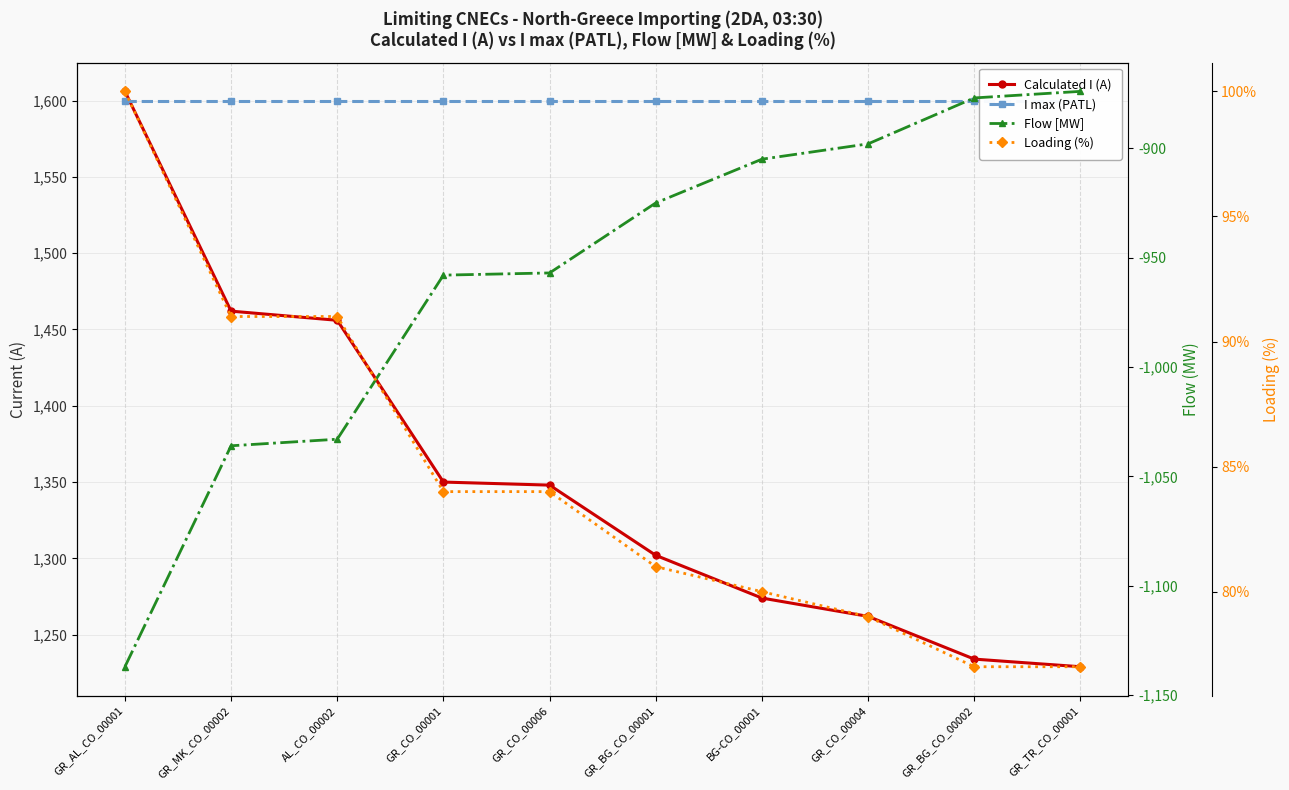

Rank the categories by Flow [MW] value from highest to lowest.

GR_TR_CO_00001, GR_BG_CO_00002, GR_CO_00004, BG-CO_00001, GR_BG_CO_00001, GR_CO_00006, GR_CO_00001, AL_CO_00002, GR_MK_CO_00002, GR_AL_CO_00001